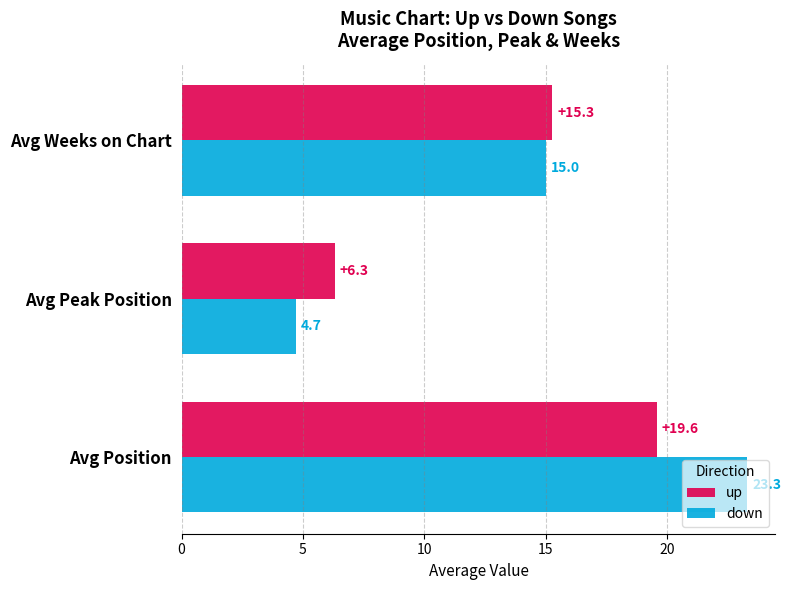

Which category has the highest value in the up series?

Avg Position